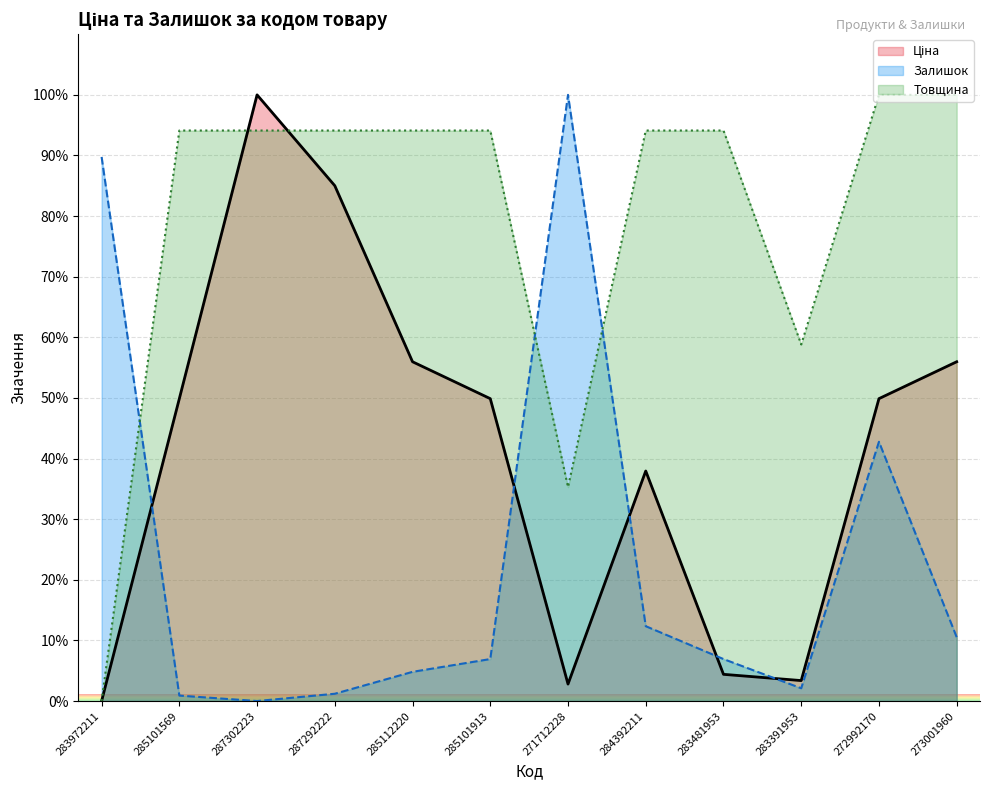

What is the label of the 12th point from the right?

283972211